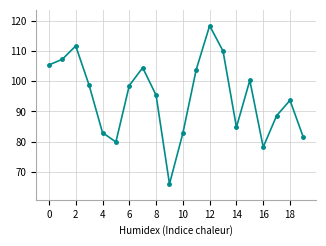

What is the value of the 9th point from the left?

95.4